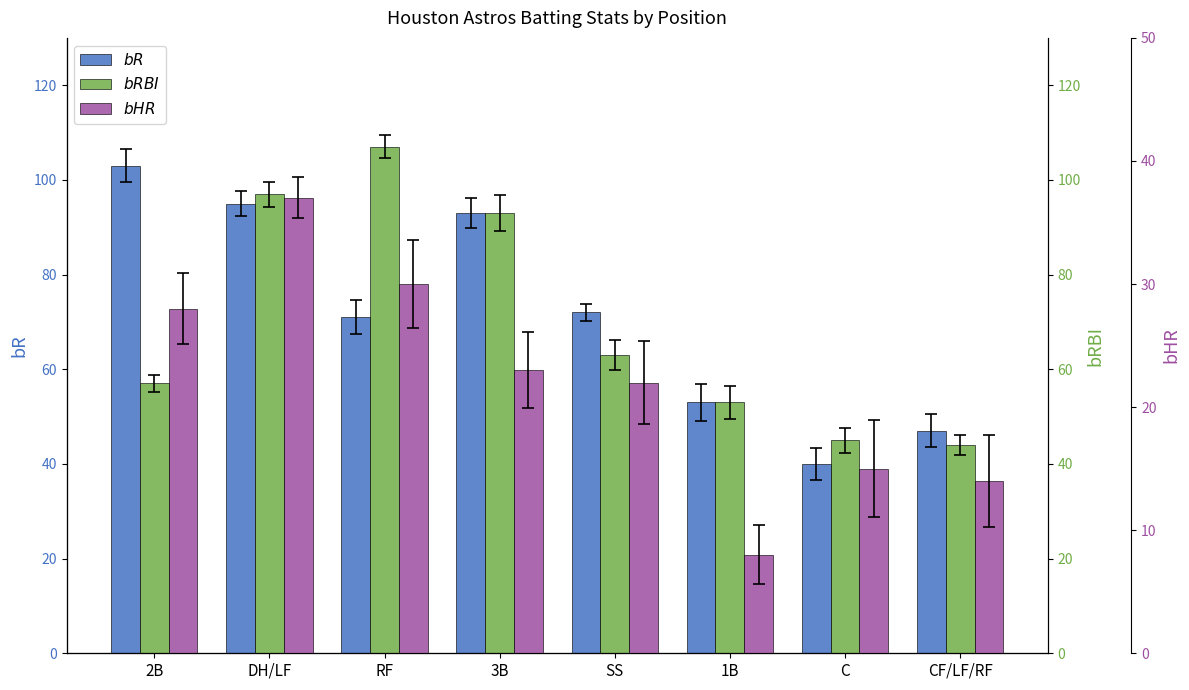

Which series has the widest spread of values?

bR